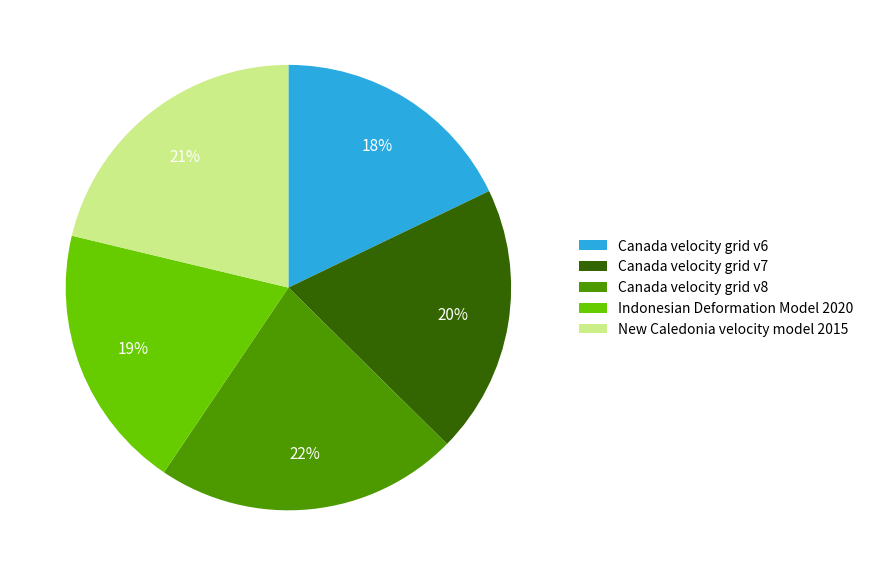

What percentage is the Indonesian Deformation Model 2020 slice, to the nearest percent?

19%